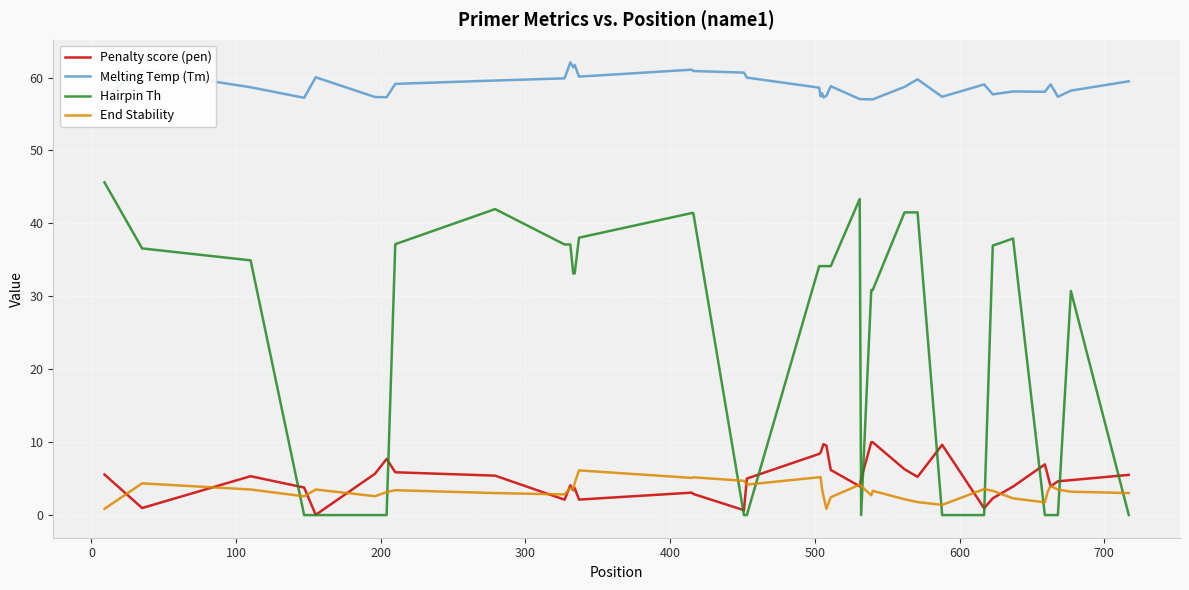

List the series in order of their peak value, highest first.

Melting Temp (Tm), Hairpin Th, Penalty score (pen), End Stability